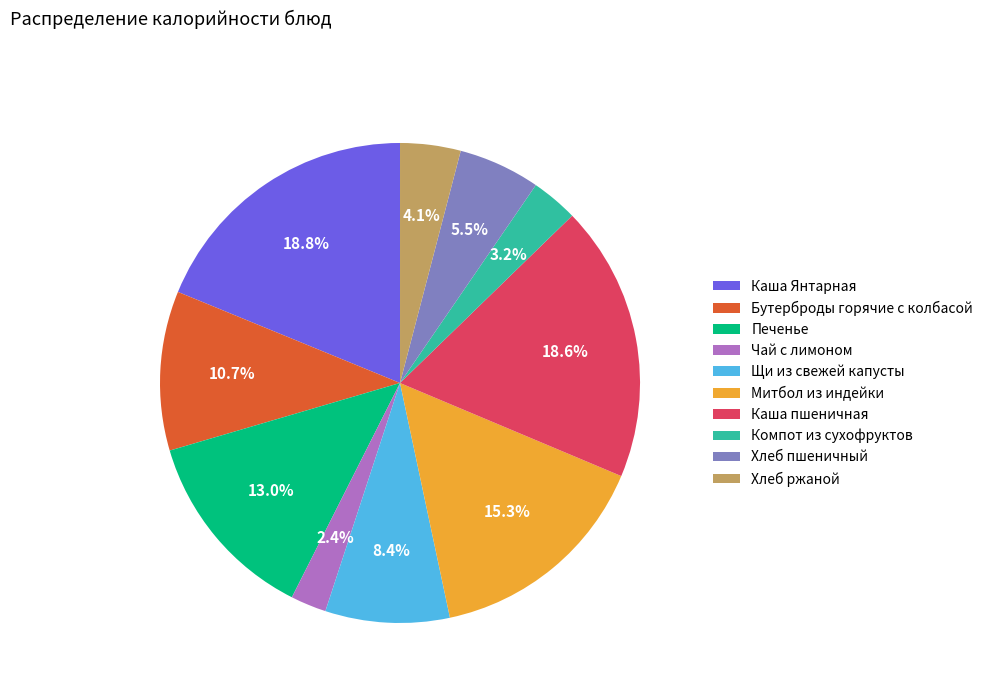

How many slices are in this pie chart?

10